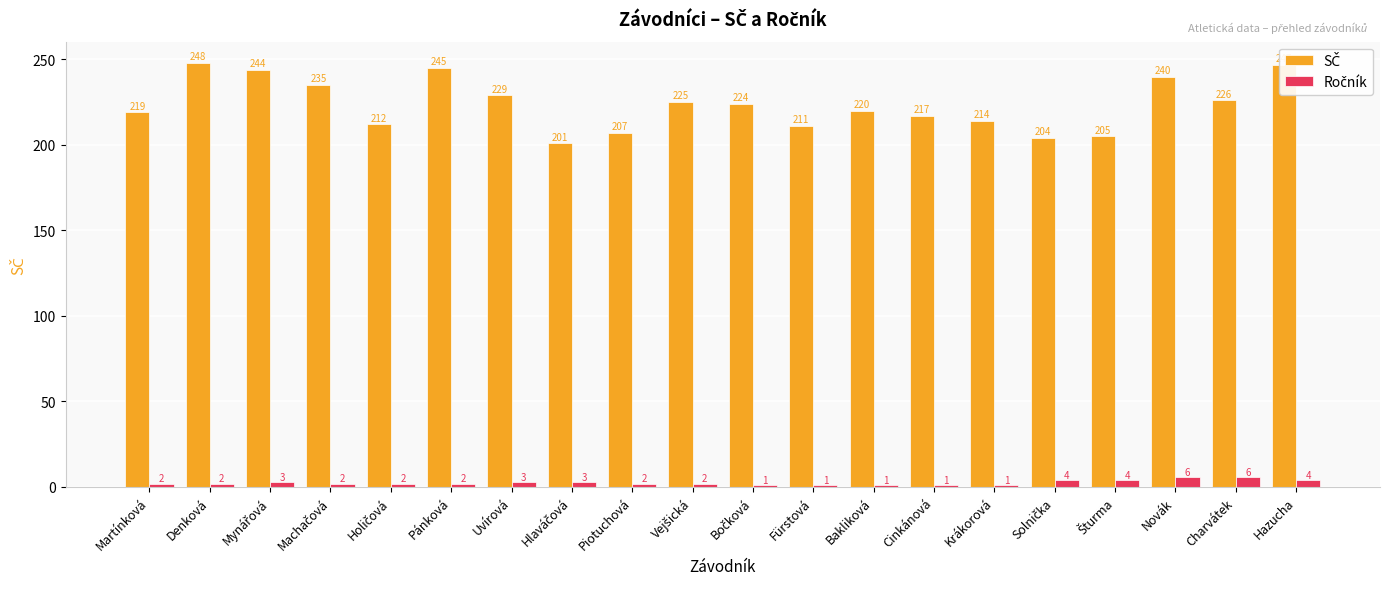

What is the maximum value shown in the chart?

248